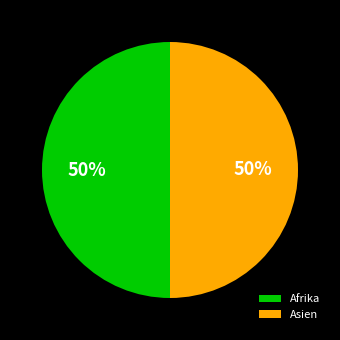

What is the ratio of the value at Asien to the value at Afrika?

1.0